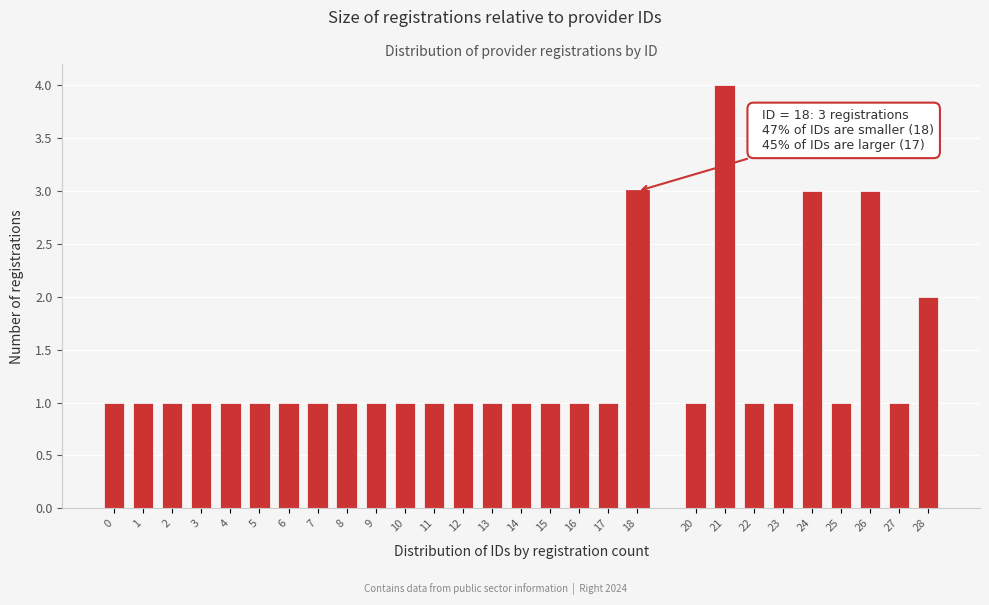

Reading left to right, transcribe all the data shown in this chart.

1	1	1	1	1	1	1	1	1	1	1	1	1	1	1	1	1	1	3	1	4	1	1	3	1	3	1	2